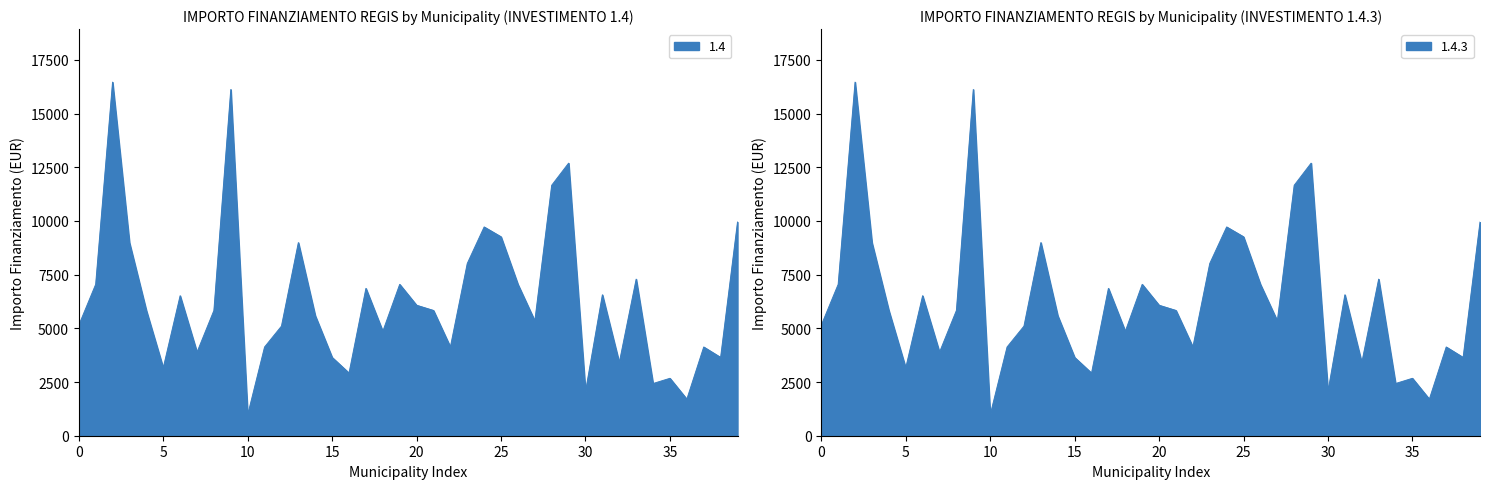

True or false: 1.4.3 and 1.4 intersect in this chart.

False